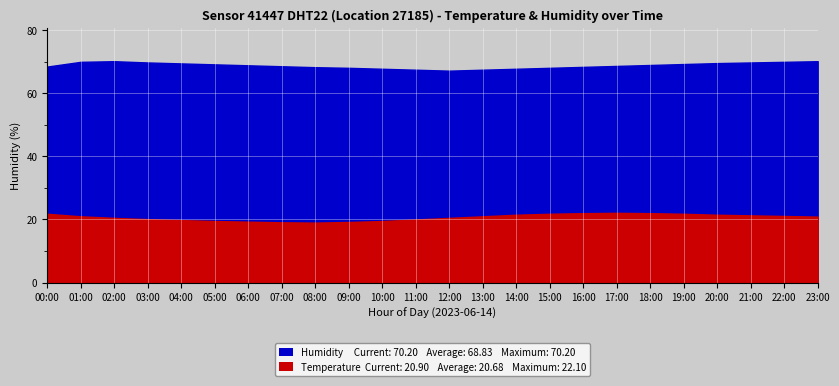

True or false: humidity and temperature cross at least once.

False